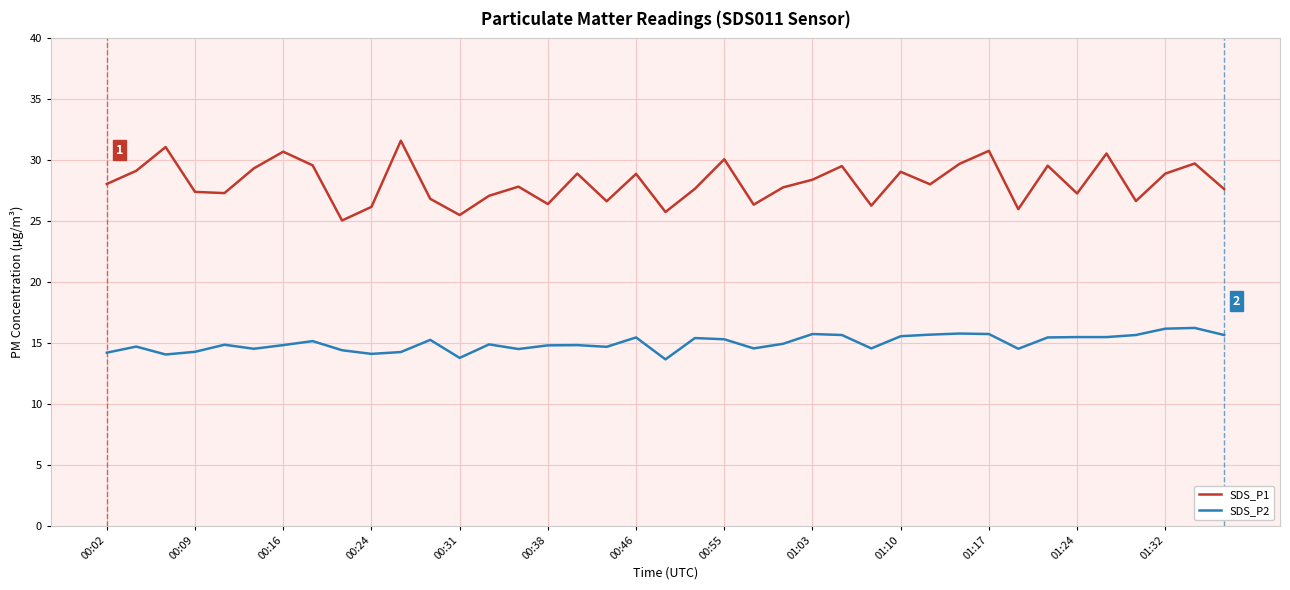

Which series has the largest total across all categories?

SDS_P1